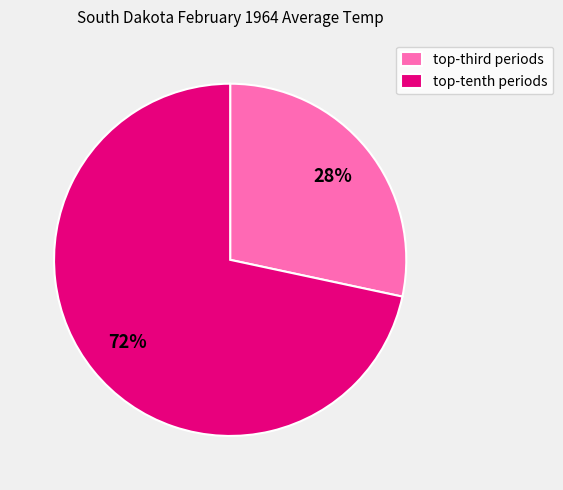

What is the largest slice in the pie chart?

top-tenth periods